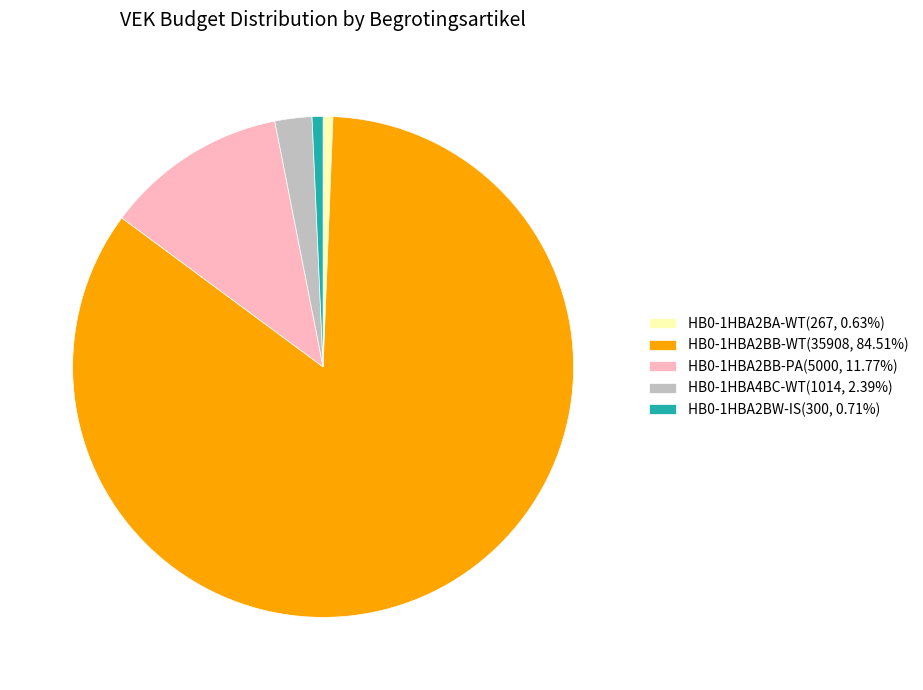

Which category has the biggest portion of the pie?

HB0-1HBA2BB-WT